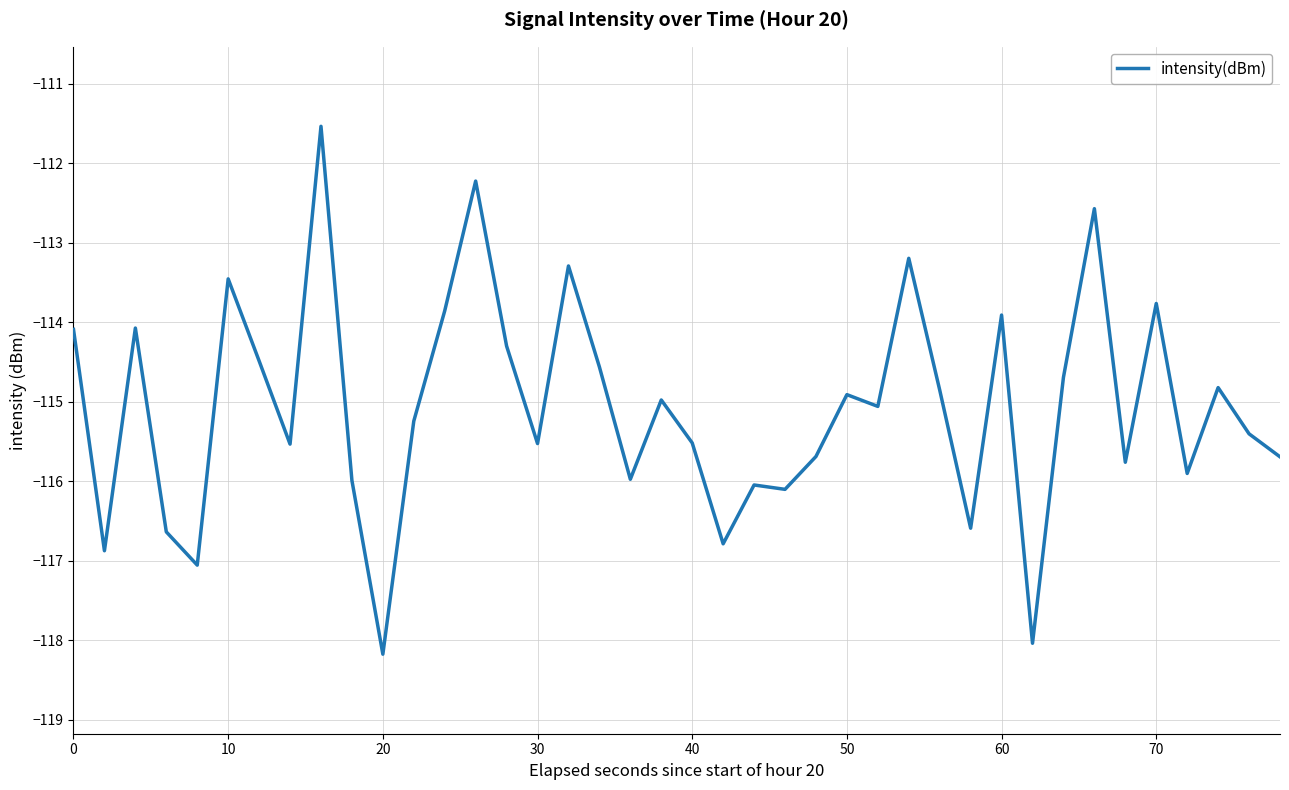

What is the average value?

-115.1